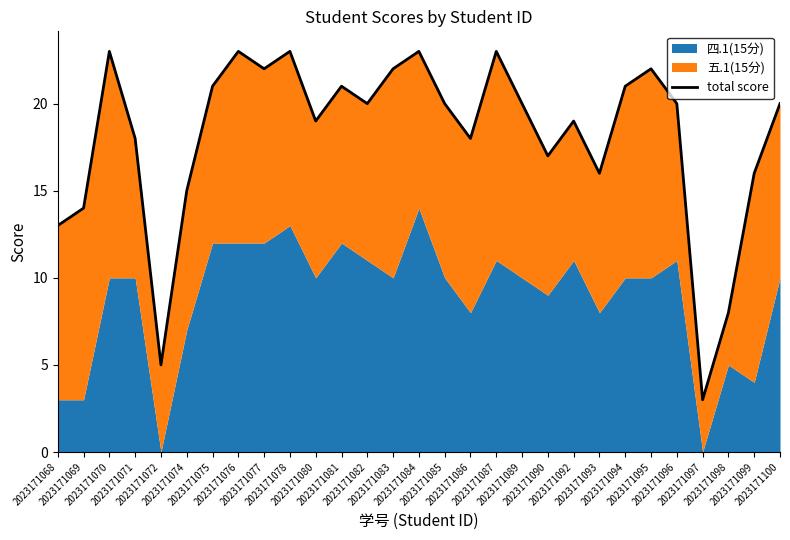

List the labels in order of value, largest first.

2023171070, 2023171076, 2023171078, 2023171084, 2023171087, 2023171077, 2023171083, 2023171095, 2023171075, 2023171081, 2023171094, 2023171082, 2023171085, 2023171089, 2023171096, 2023171100, 2023171080, 2023171092, 2023171071, 2023171086, 2023171090, 2023171093, 2023171099, 2023171074, 2023171069, 2023171068, 2023171098, 2023171072, 2023171097